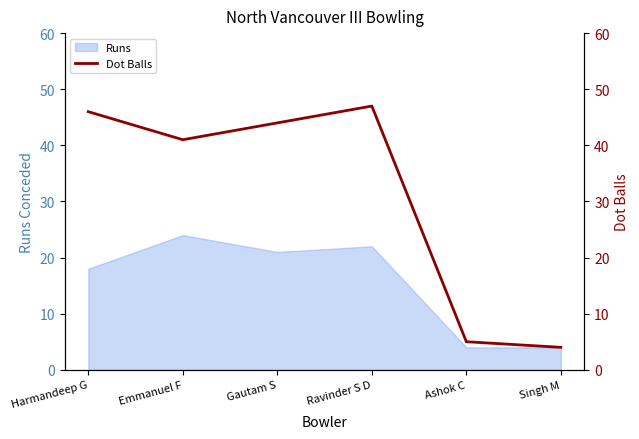

What value does the Runs series have at Singh M?

4